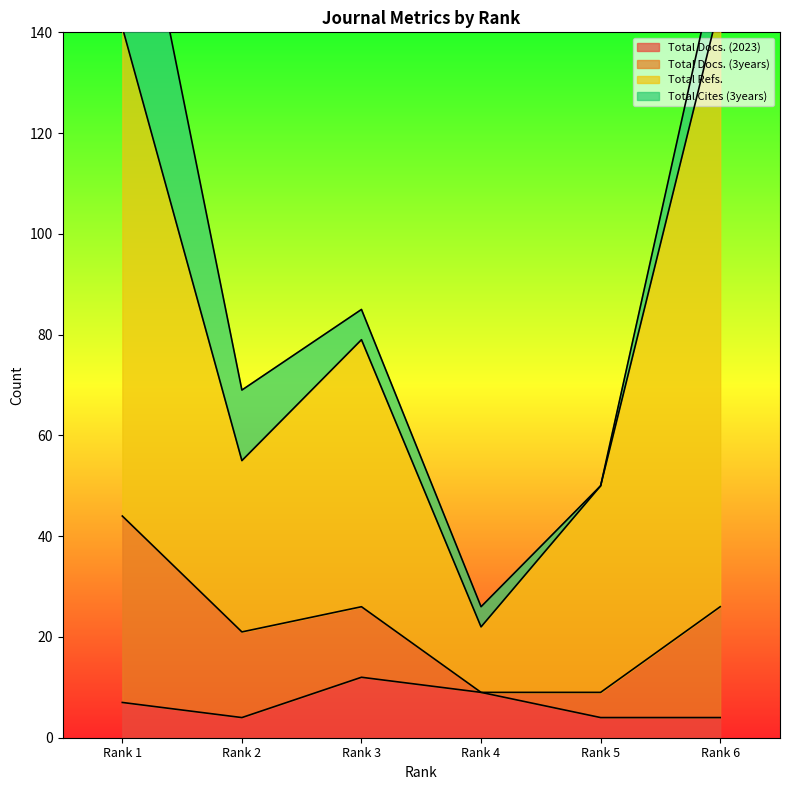

The value of Total Docs. (2023) at Rank 6 is 4. True or false?

True